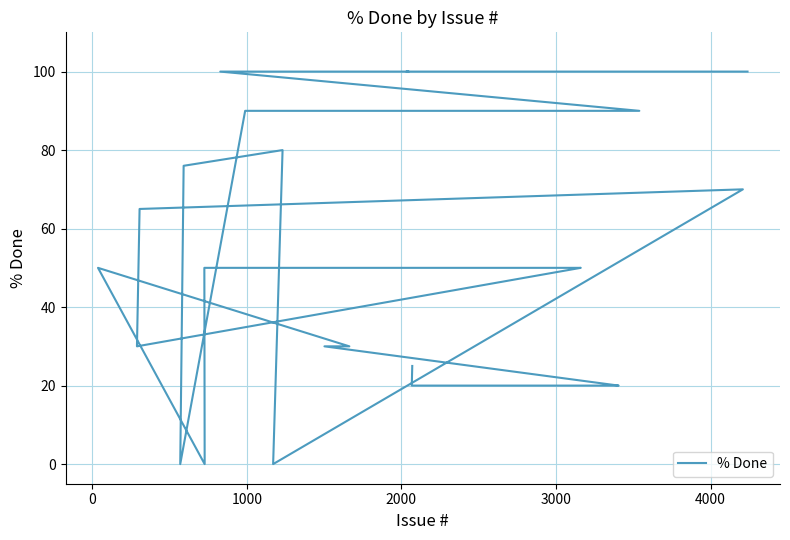

What is the label of the 35th point from the right?

4000